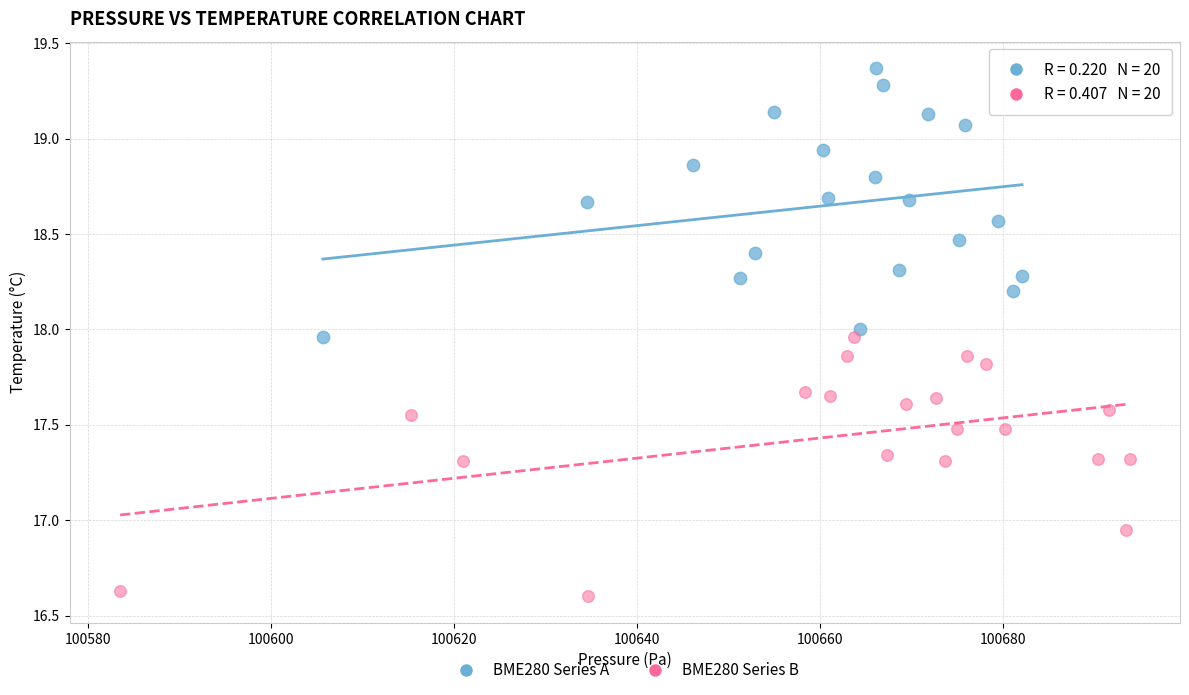

Which series contains the highest Y value?

BME280 Series A